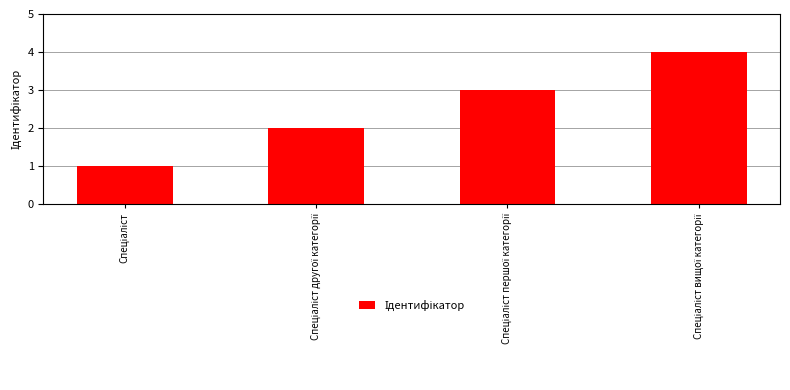

What is the difference between the maximum and minimum values?

3